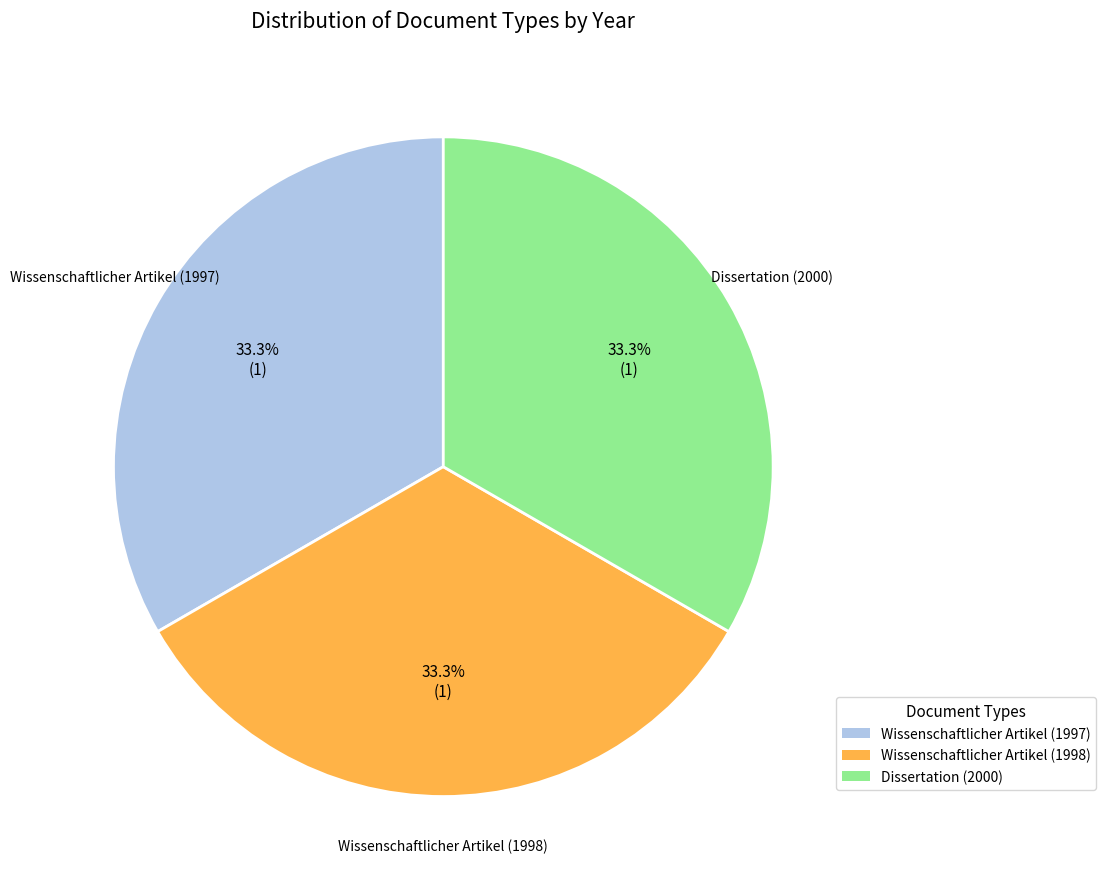

Do Wissenschaftlicher Artikel (1998) and Dissertation (2000) together represent more than half of the pie?

Yes